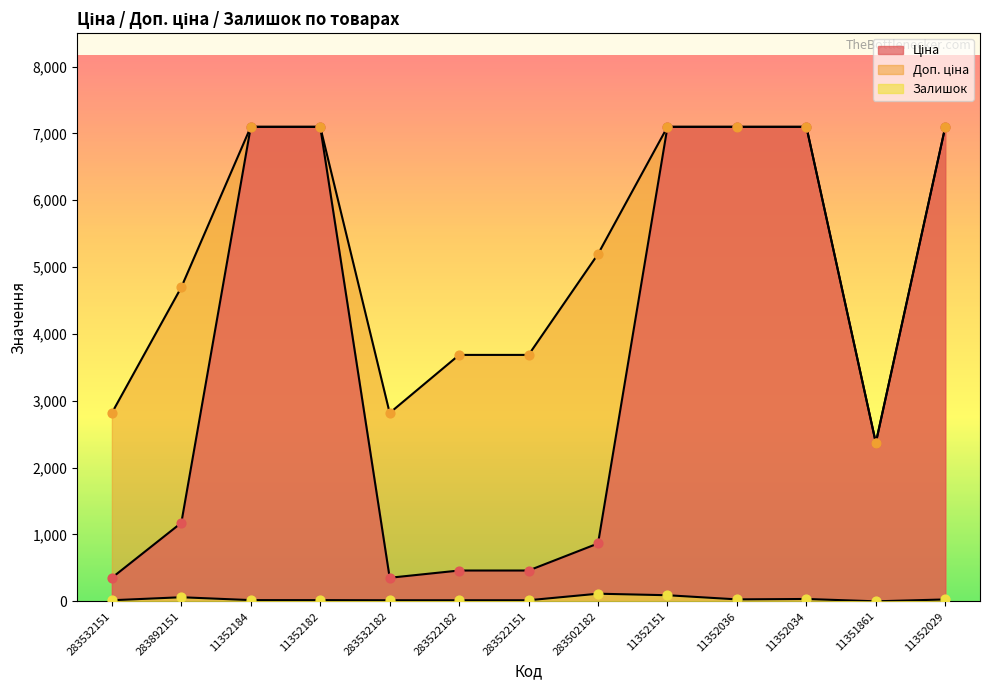

What are all the series names shown in the legend?

Ціна, Доп. ціна, Залишок